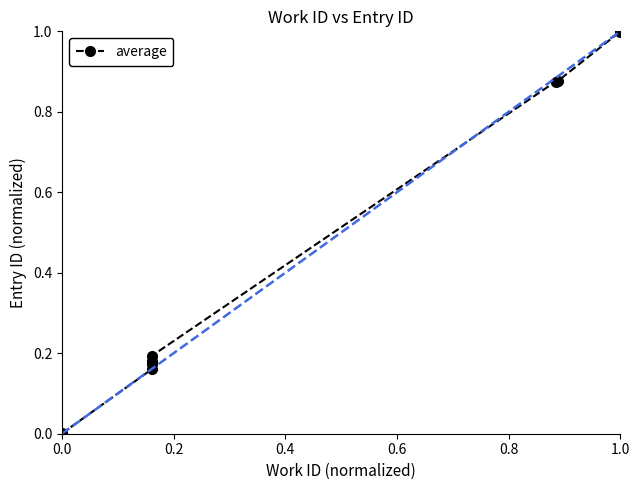

What is the label of the 2nd point from the left?

0.2